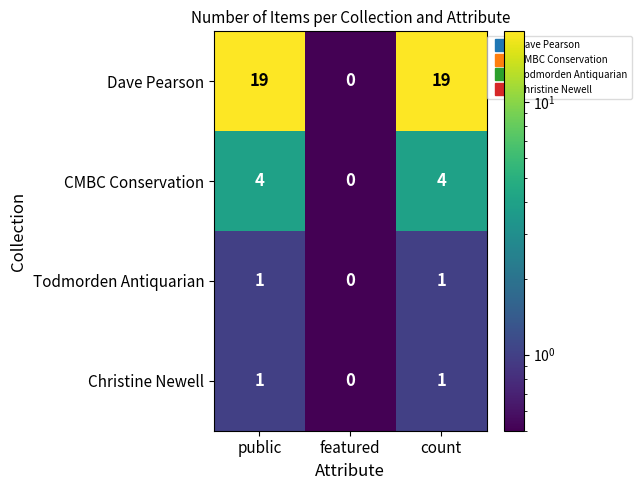

Reading right to left, transcribe all the data shown in this chart.

Dave Pearson: 19	0	19
CMBC Conservation: 4	0	4
Todmorden Antiquarian: 1	0	1
Christine Newell: 1	0	1